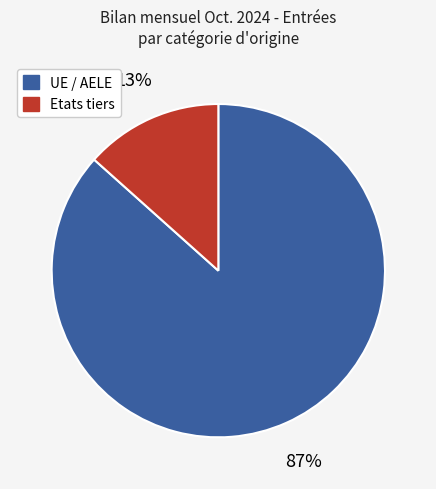

Do UE / AELE and Etats tiers together represent more than half of the pie?

Yes